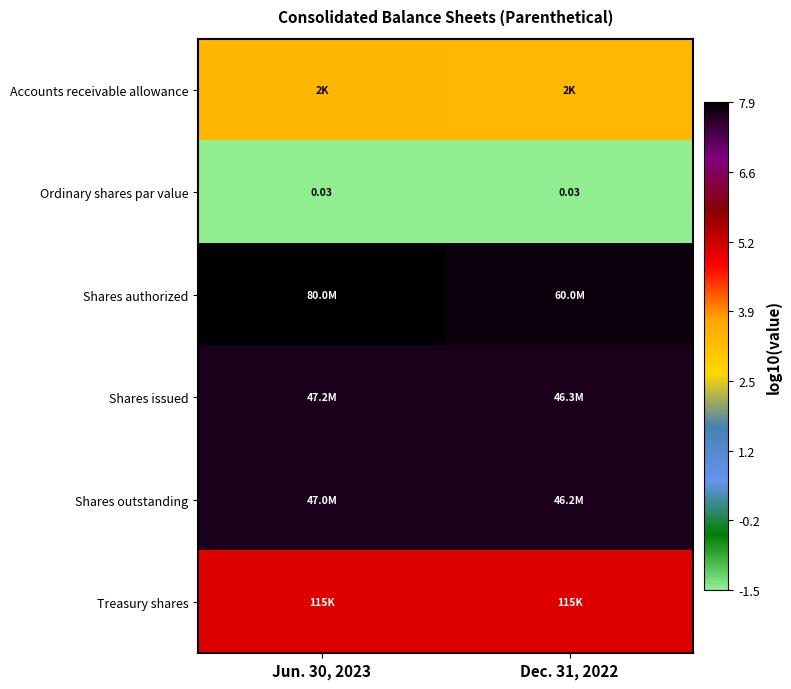

Is the value of Accounts receivable allowance at Jun. 30, 2023 greater than the value of Shares authorized at Jun. 30, 2023?

No